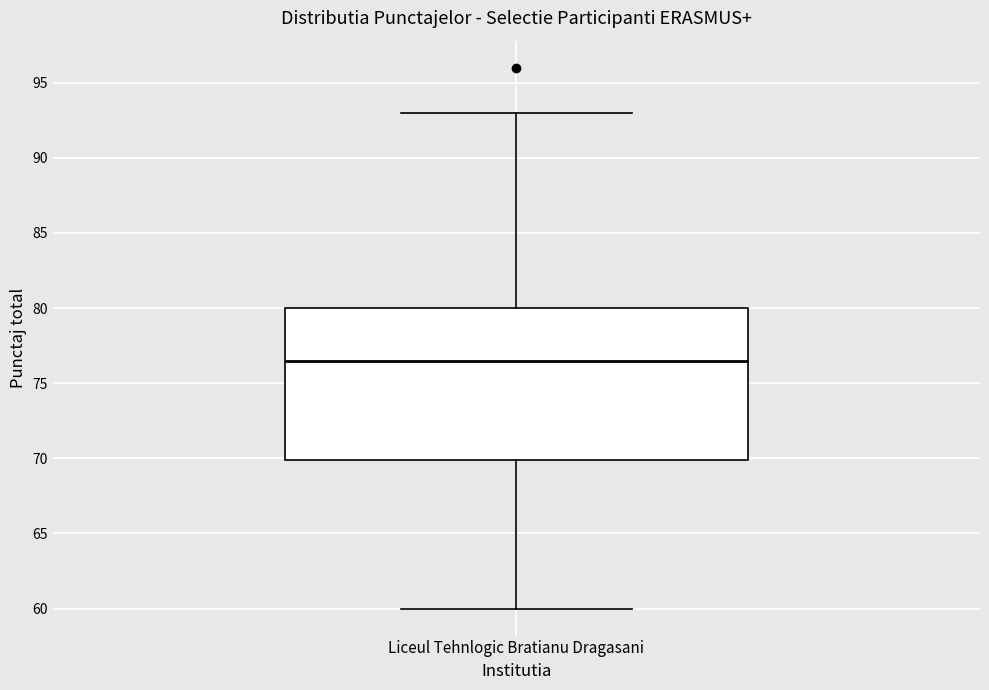

Read this box plot against the y-axis: the position of the median line, the range covered by the box, and the ends of both whiskers. The values are not printed on the chart, so give them approximately, as read against the axis.

median 76.5, box 70.0 to 80.0, whiskers 60.0 to 93.0